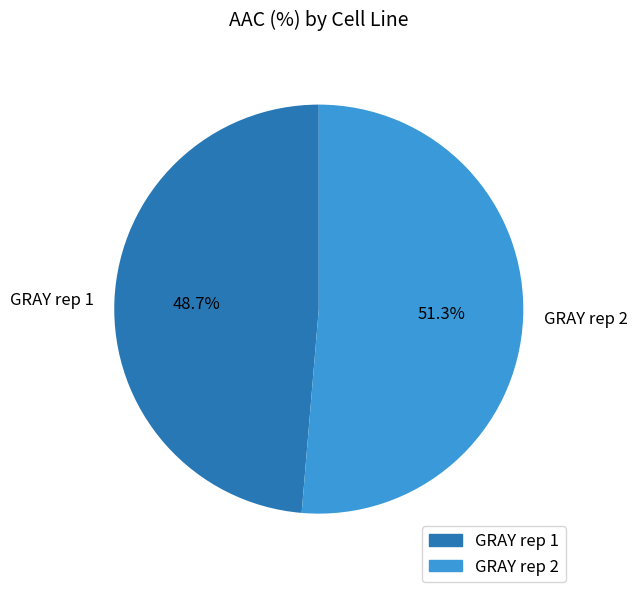

Approximately how many times larger is the value at GRAY rep 1 compared to GRAY rep 2?

0.9